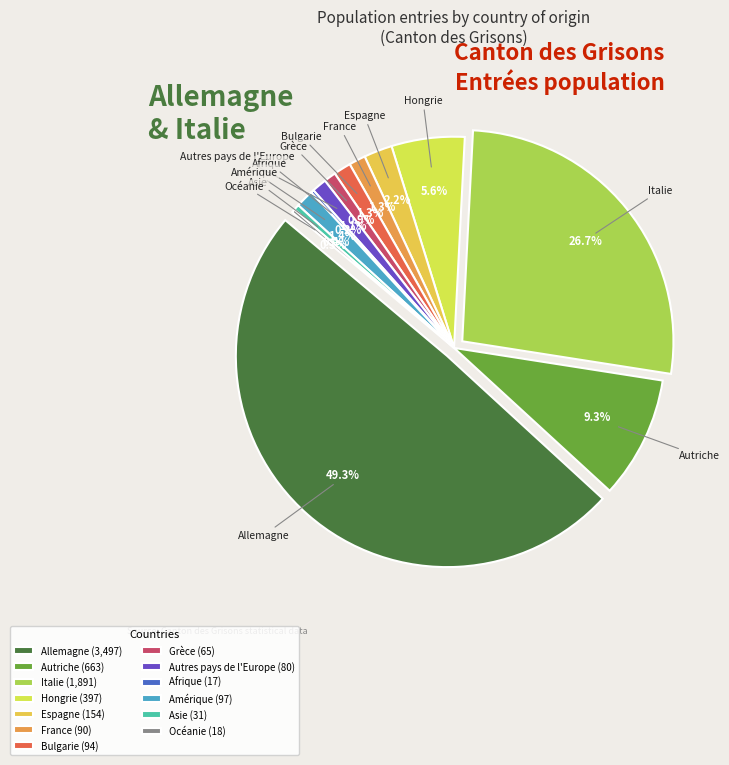

True or false: Allemagne accounts for 37% of the total.

False